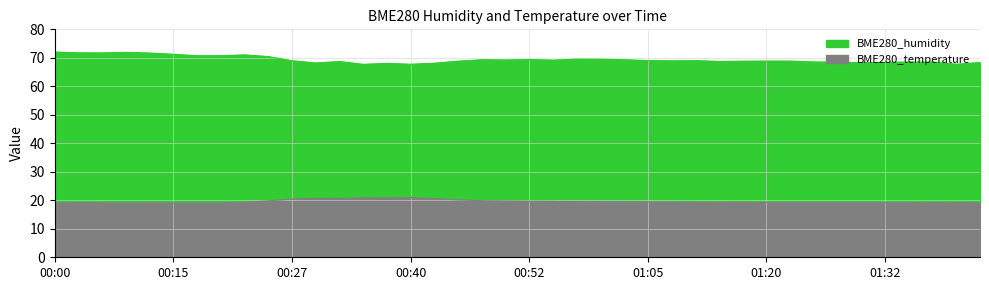

What are all the series names shown in the legend?

BME280_humidity, BME280_temperature